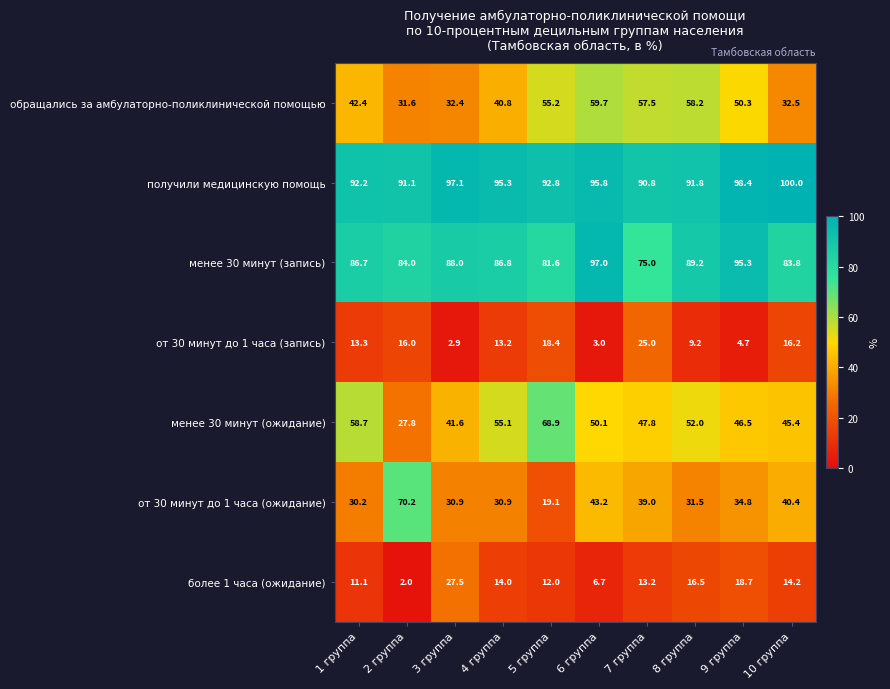

What is the total value across all series at 7 группа?

348.3